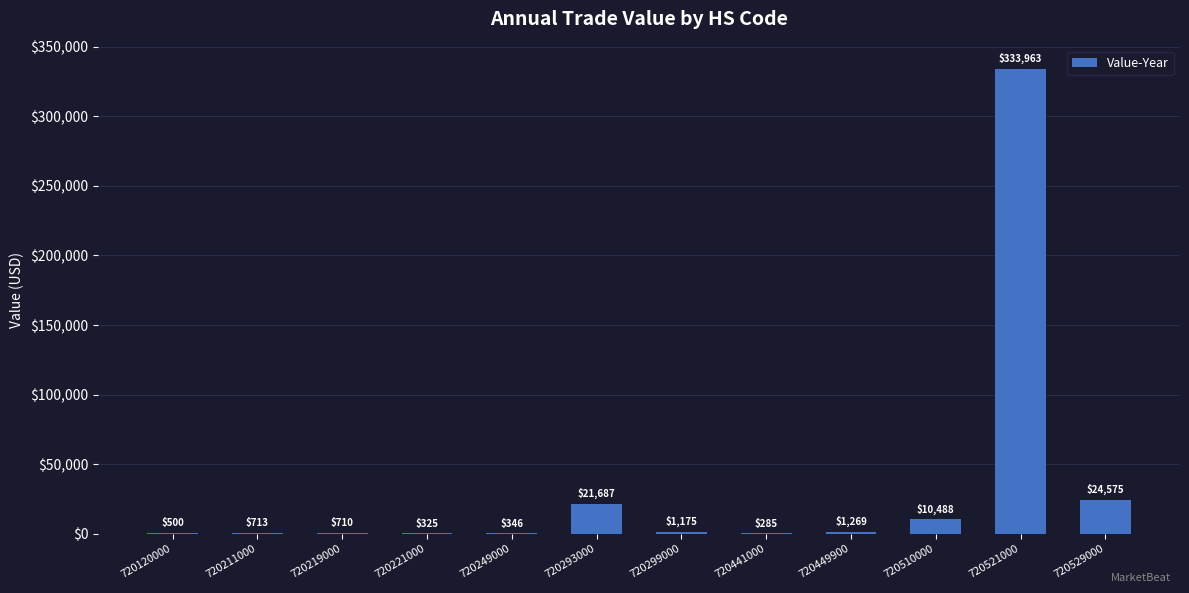

What value does the data have at 720441000, to the nearest 100?

300